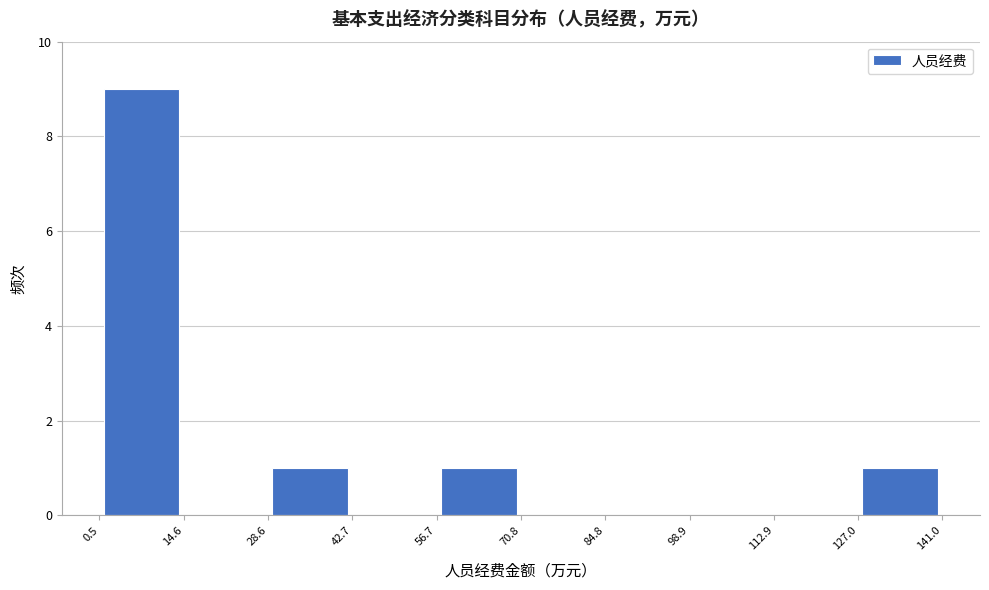

Reading left to right, list every bar in this chart as the range it spans on the x-axis followed by its height. The values are not printed on the chart, so give them approximately, as read against the axis.

0.5 to 14.6: 9
14.6 to 28.6: 0
28.6 to 42.7: 1
42.7 to 56.7: 0
56.7 to 70.8: 1
70.8 to 84.8: 0
84.8 to 98.9: 0
98.9 to 112.9: 0
112.9 to 127.0: 0
127.0 to 141.0: 1